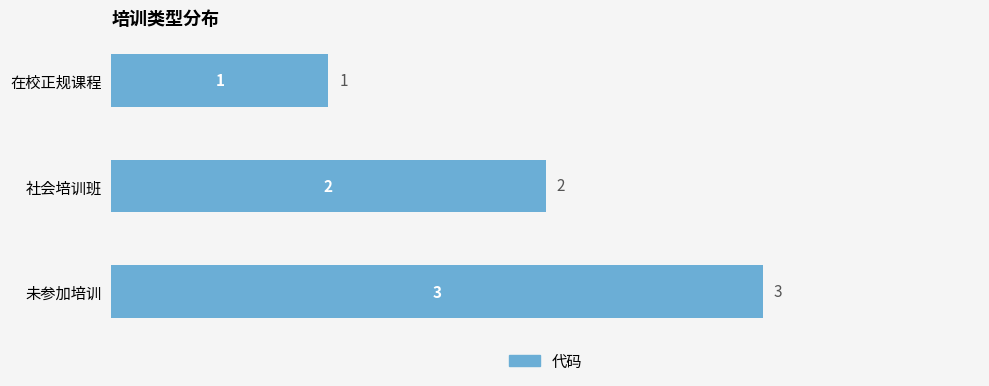

How many data points does each series have?

3